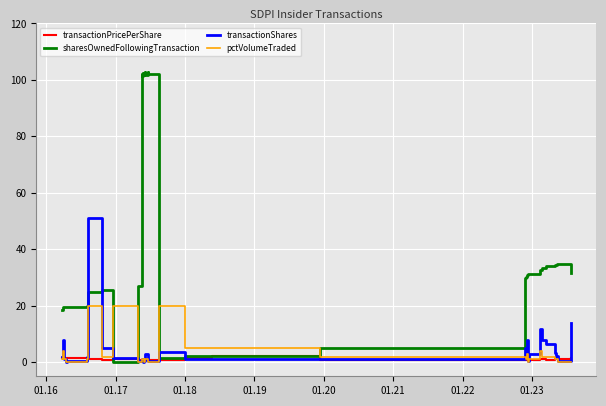

Which series ends up on top after the final intersection of transactionShares and sharesOwnedFollowingTransaction?

sharesOwnedFollowingTransaction